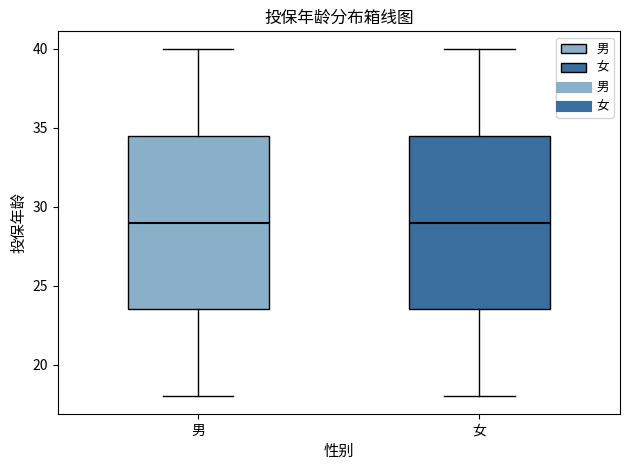

Where is the lower edge of the box for 男 on the y-axis? The values are not printed on the chart, so give them approximately, as read against the axis.

23.5